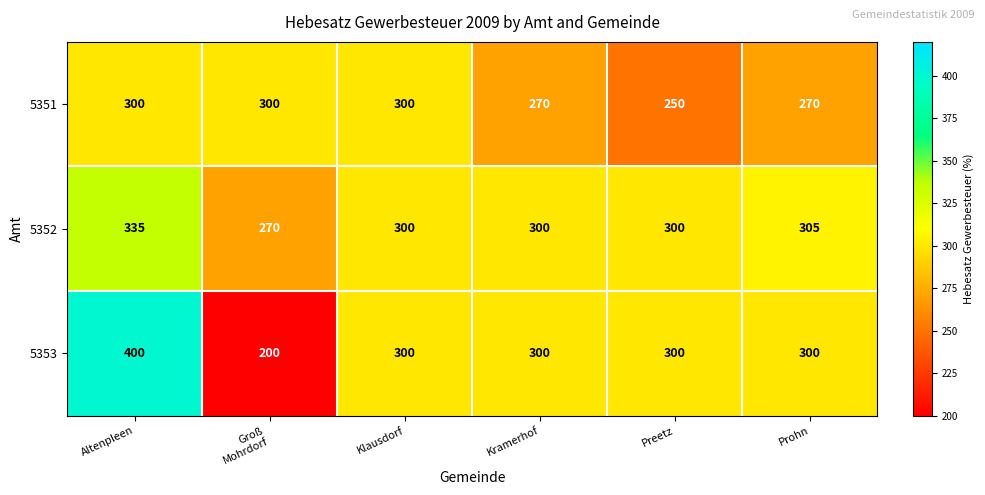

At Prohn, list the series in order from smallest to largest.

5351, 5353, 5352